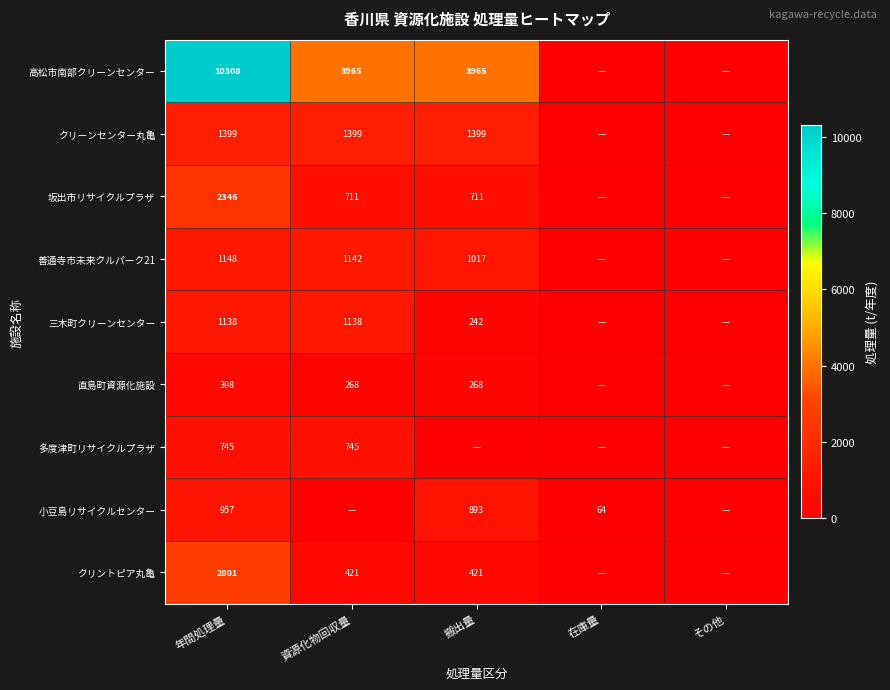

What is the difference between the 小豆島リサイクルセンター values at 在庫量 and 年間処理量?

893